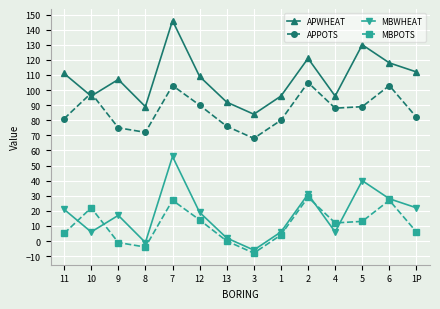

What is the difference between the highest and lowest values at 10?

92